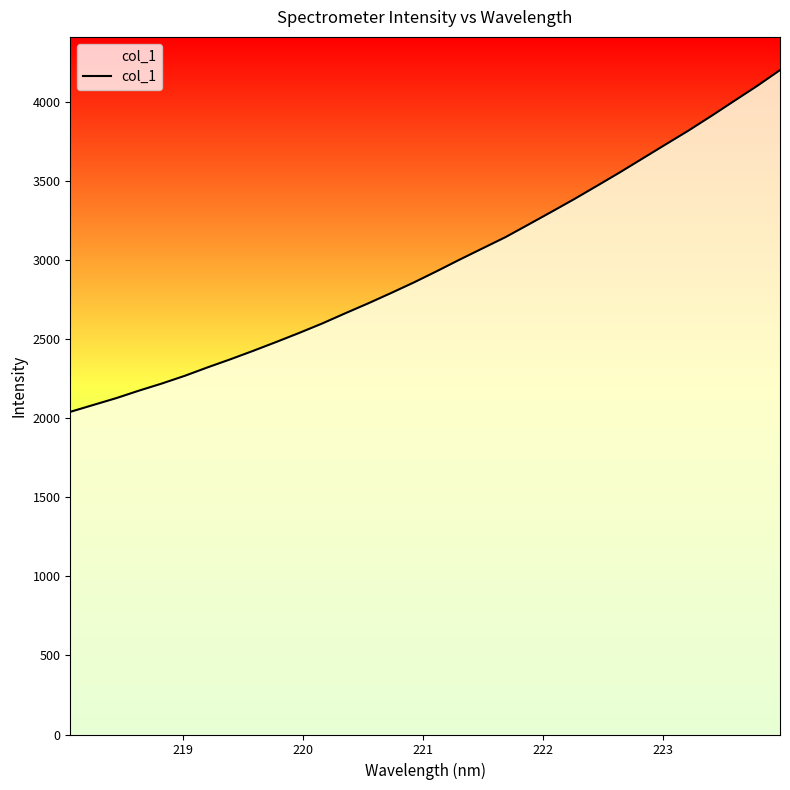

What is the difference between the maximum and minimum values?

2160.8